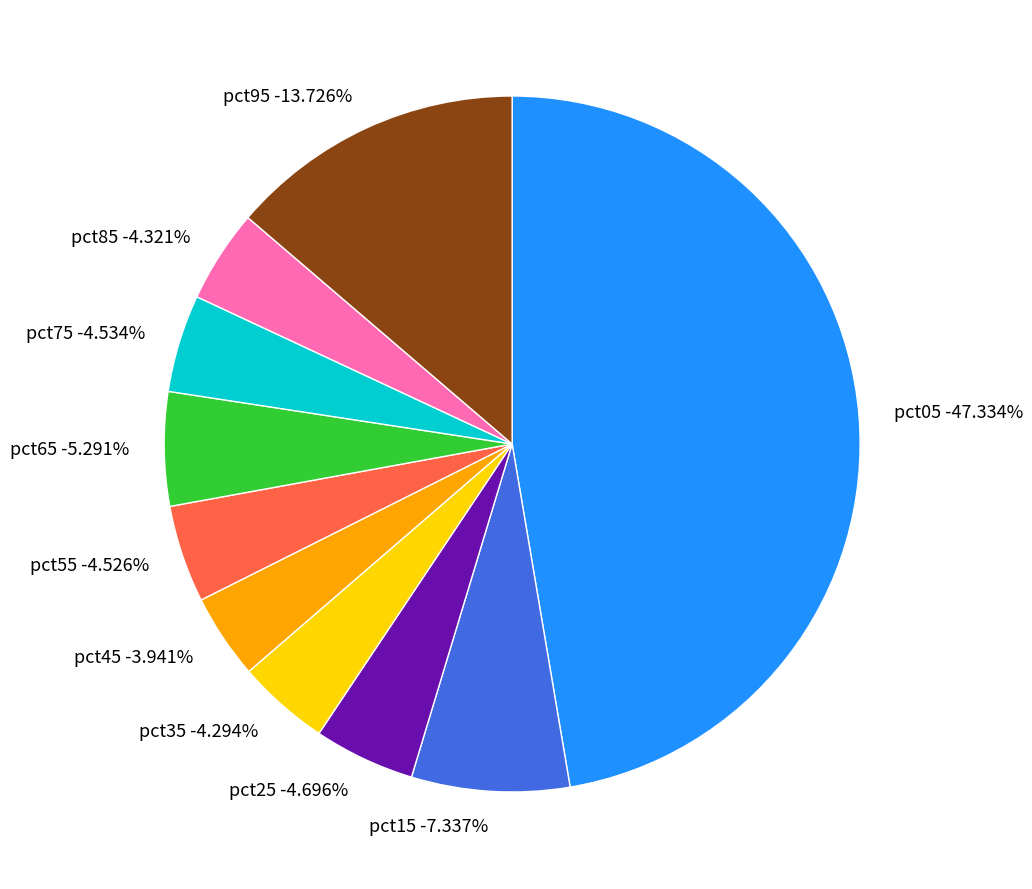

Which category has the biggest portion of the pie?

pct05